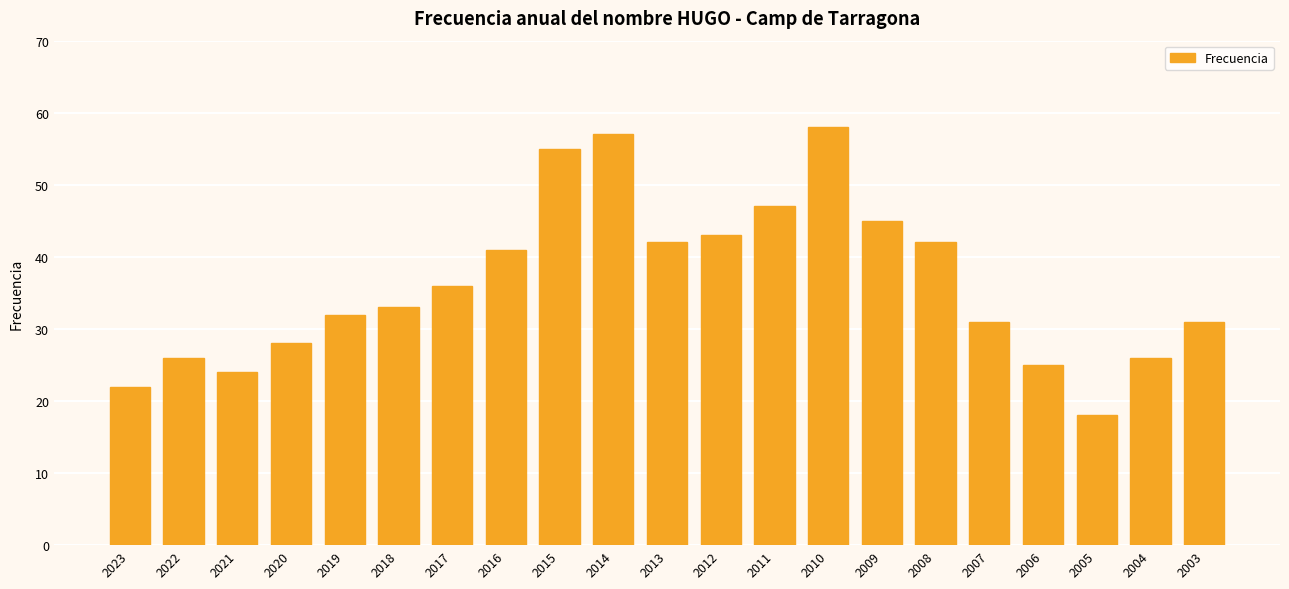

Are the bars grouped side by side (vs. stacked)?

No